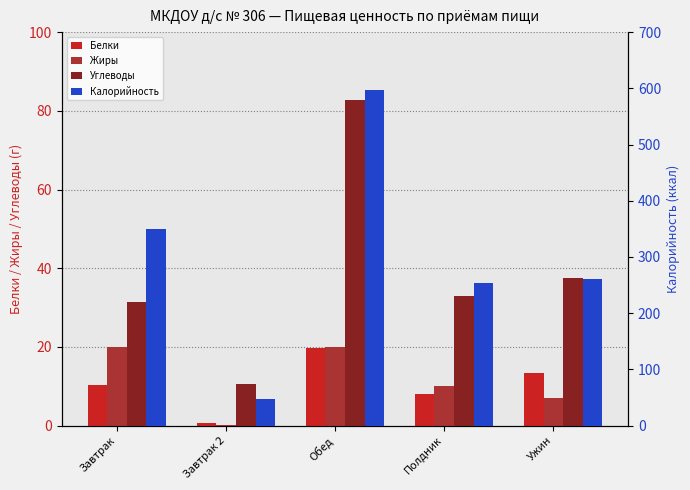

Where does the Углеводы series first go above 32?

Обед